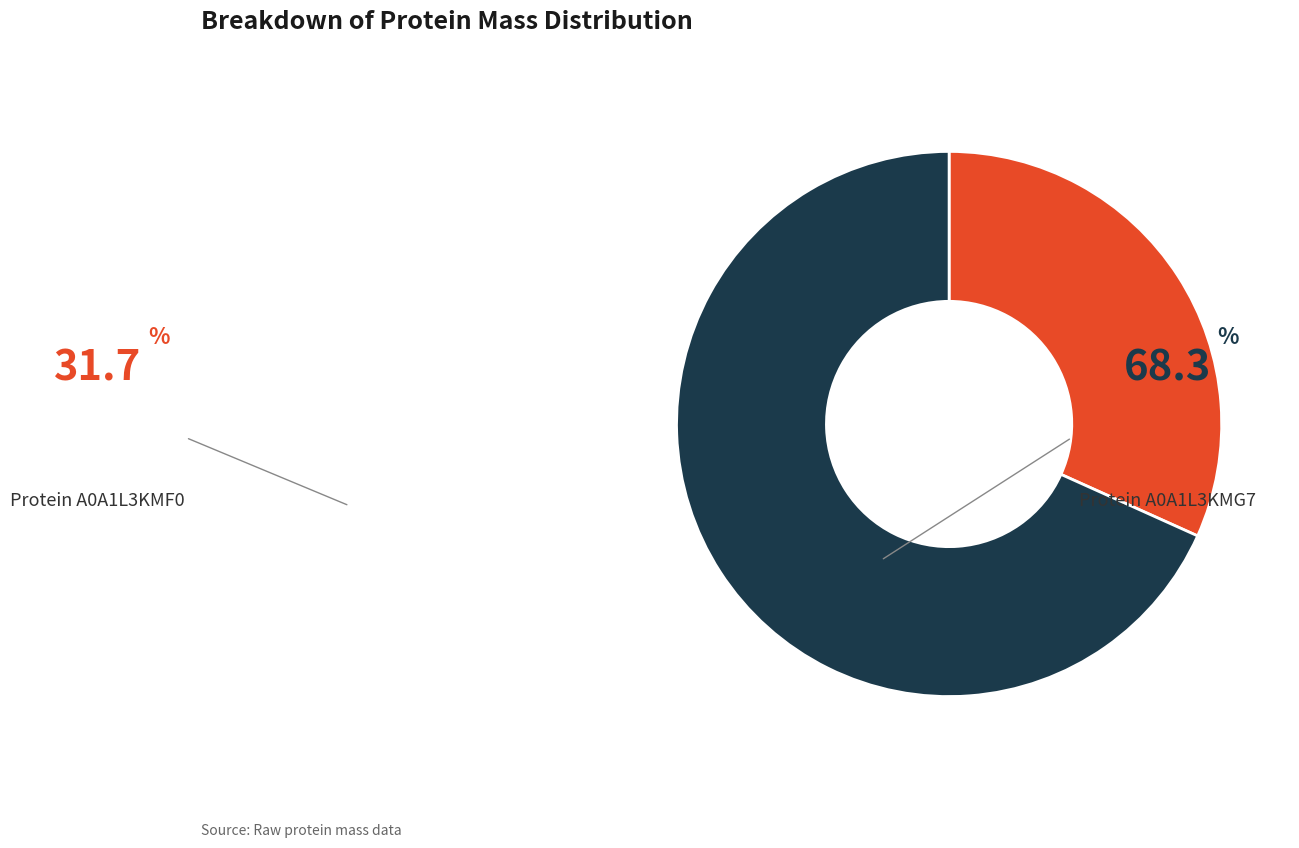

How many slices are in this pie chart?

2